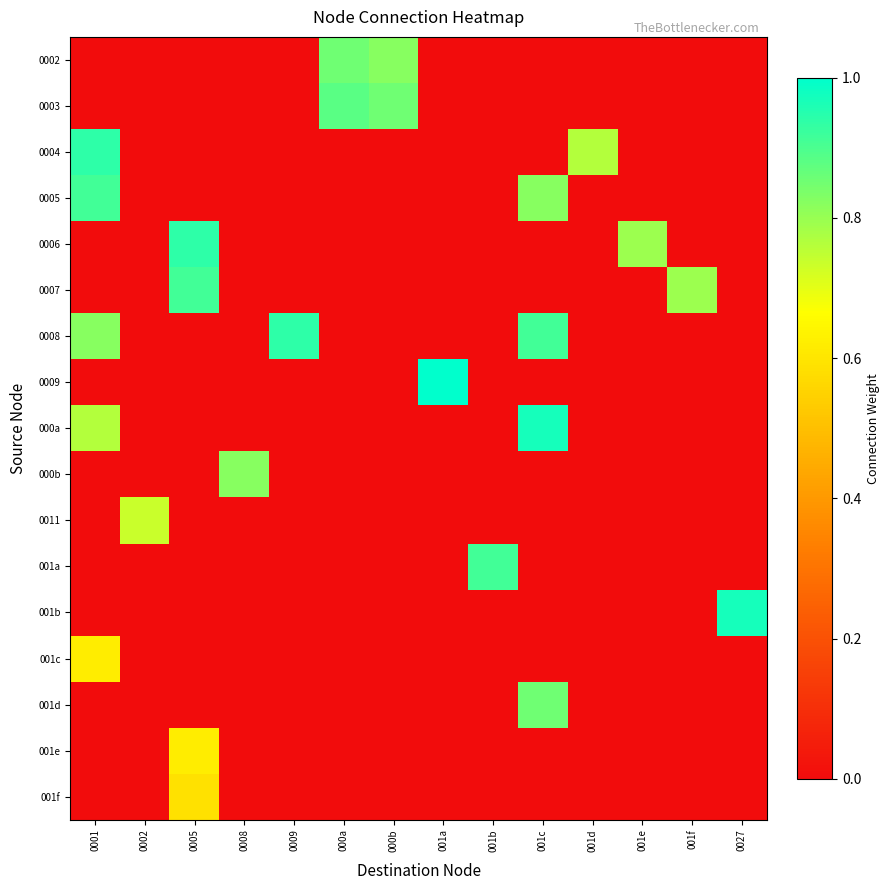

How many series are shown in this chart?

17